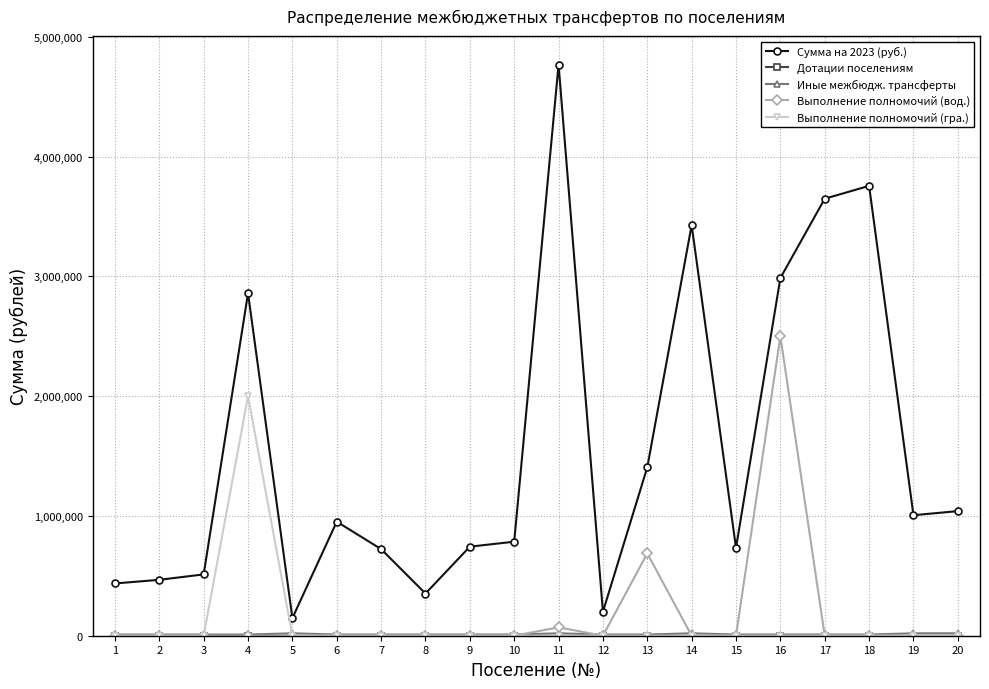

Is it true that Выполнение полномочий (гра.) equals 0.0 at 6?

True